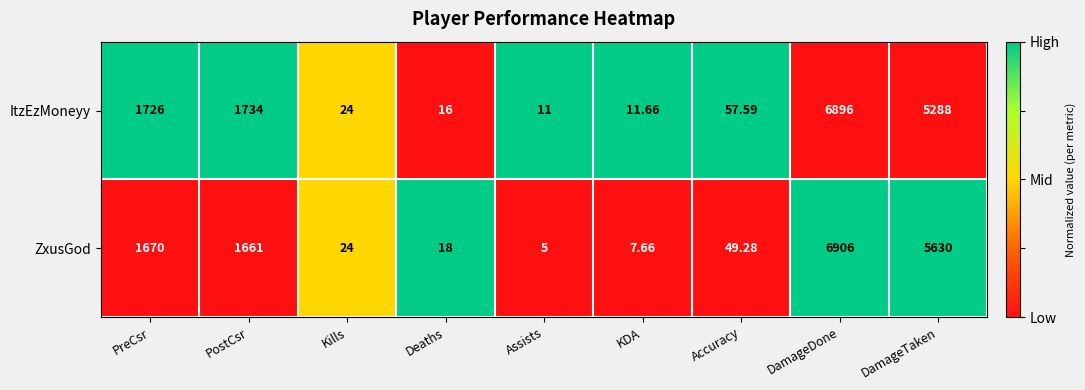

Rank the series at KDA from lowest to highest value.

ZxusGod, ItzEzMoneyy